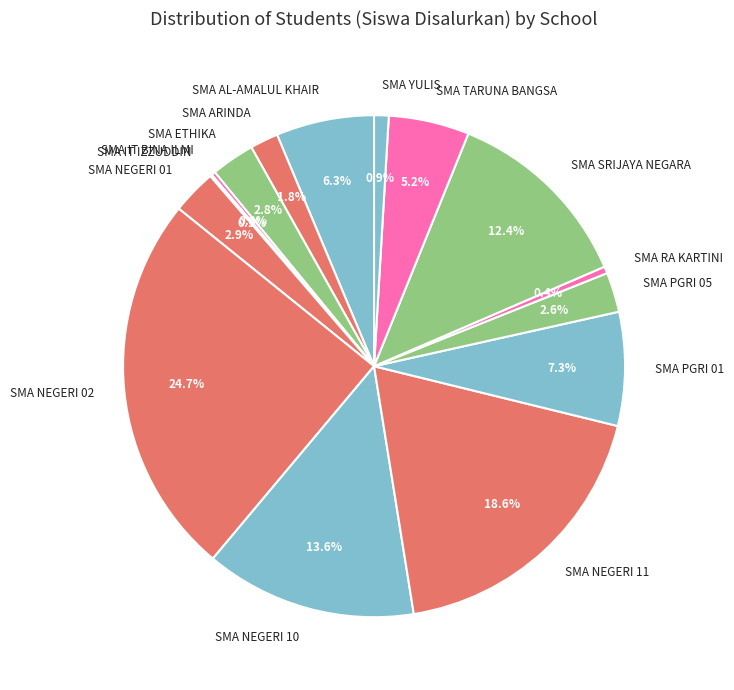

To the nearest percent, what is the average slice percentage?

7%